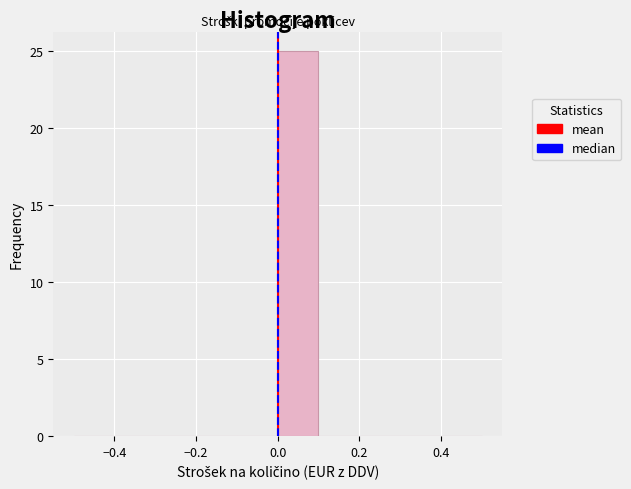

Reading left to right, list every bar in this chart as the range it spans on the x-axis followed by its height. The values are not printed on the chart, so give them approximately, as read against the axis.

-0.5 to -0.4: 0
-0.4 to -0.3: 0
-0.3 to -0.2: 0
-0.2 to -0.1: 0
-0.1 to 0.0: 0
0.0 to 0.1: 25
0.1 to 0.2: 0
0.2 to 0.3: 0
0.3 to 0.4: 0
0.4 to 0.5: 0